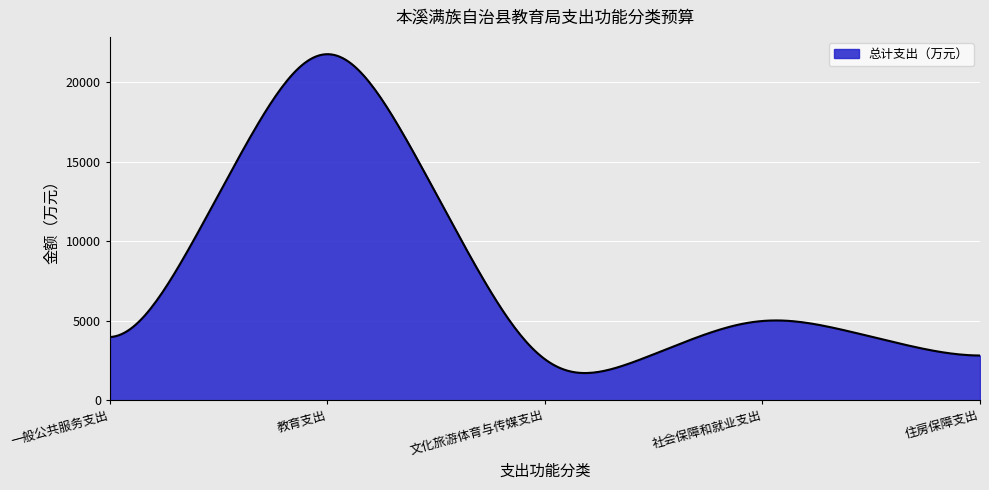

What is the maximum value shown in the chart?

21779.1